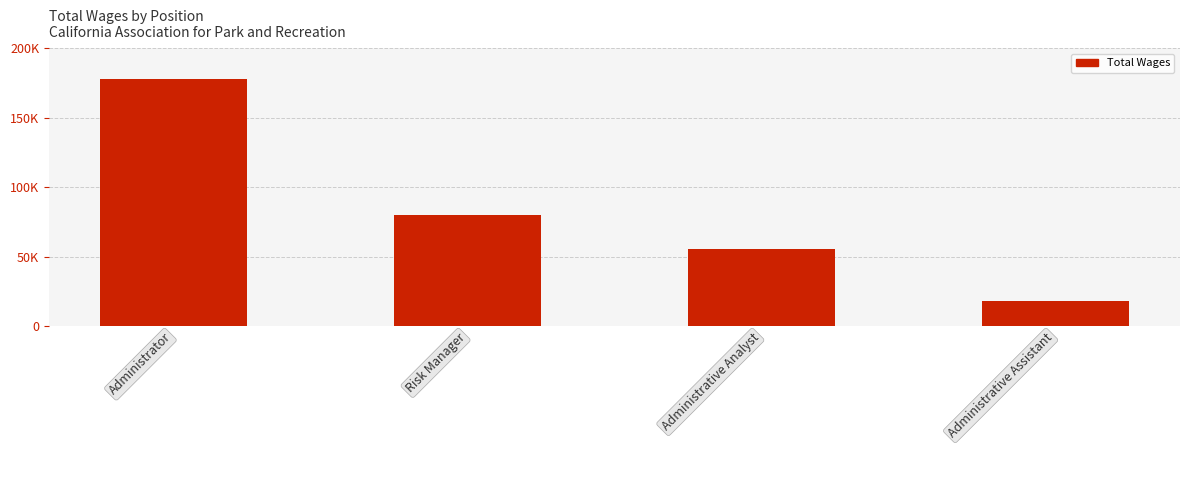

Which category has the highest value across all series?

Administrator